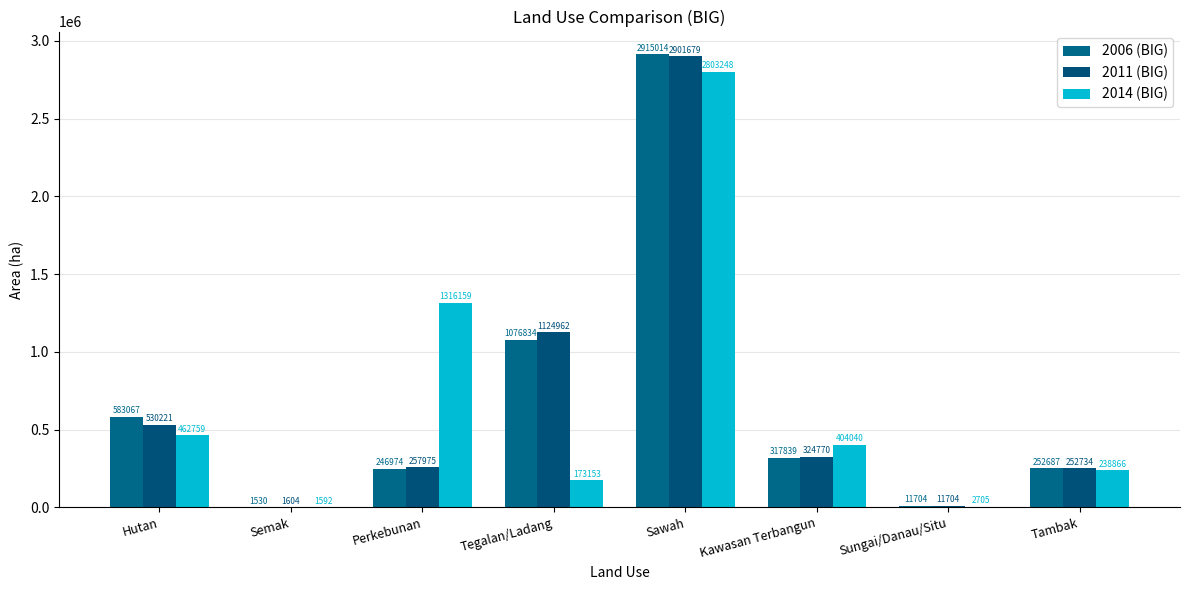

What is the difference between the 2011 (BIG) values at Sawah and Perkebunan?

2643704